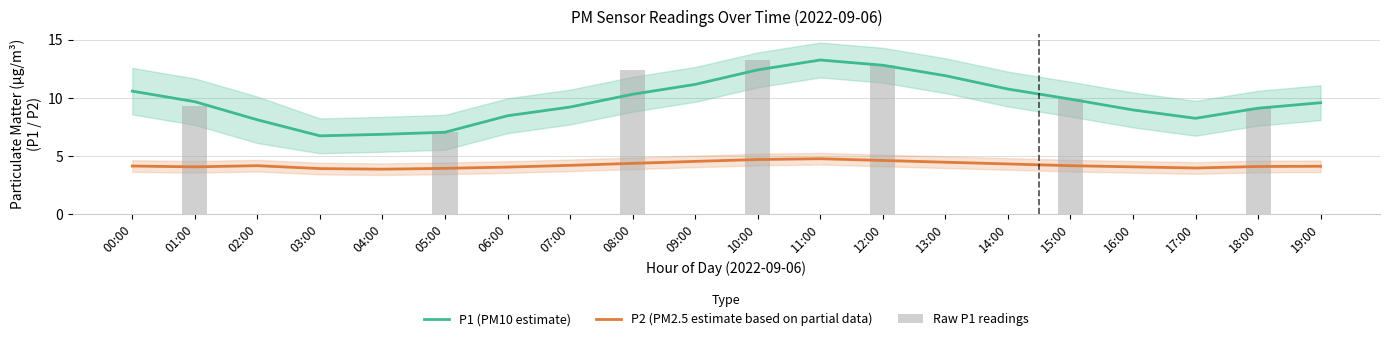

Which series changed the most between 17:00 and 19:00?

P1